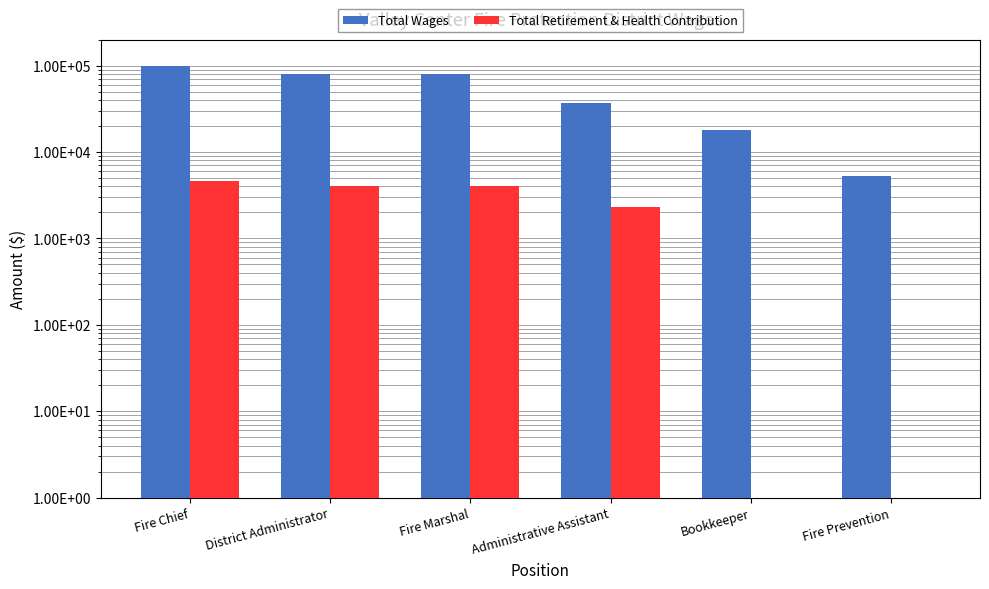

At which category is the sum across all series the highest?

Fire Chief